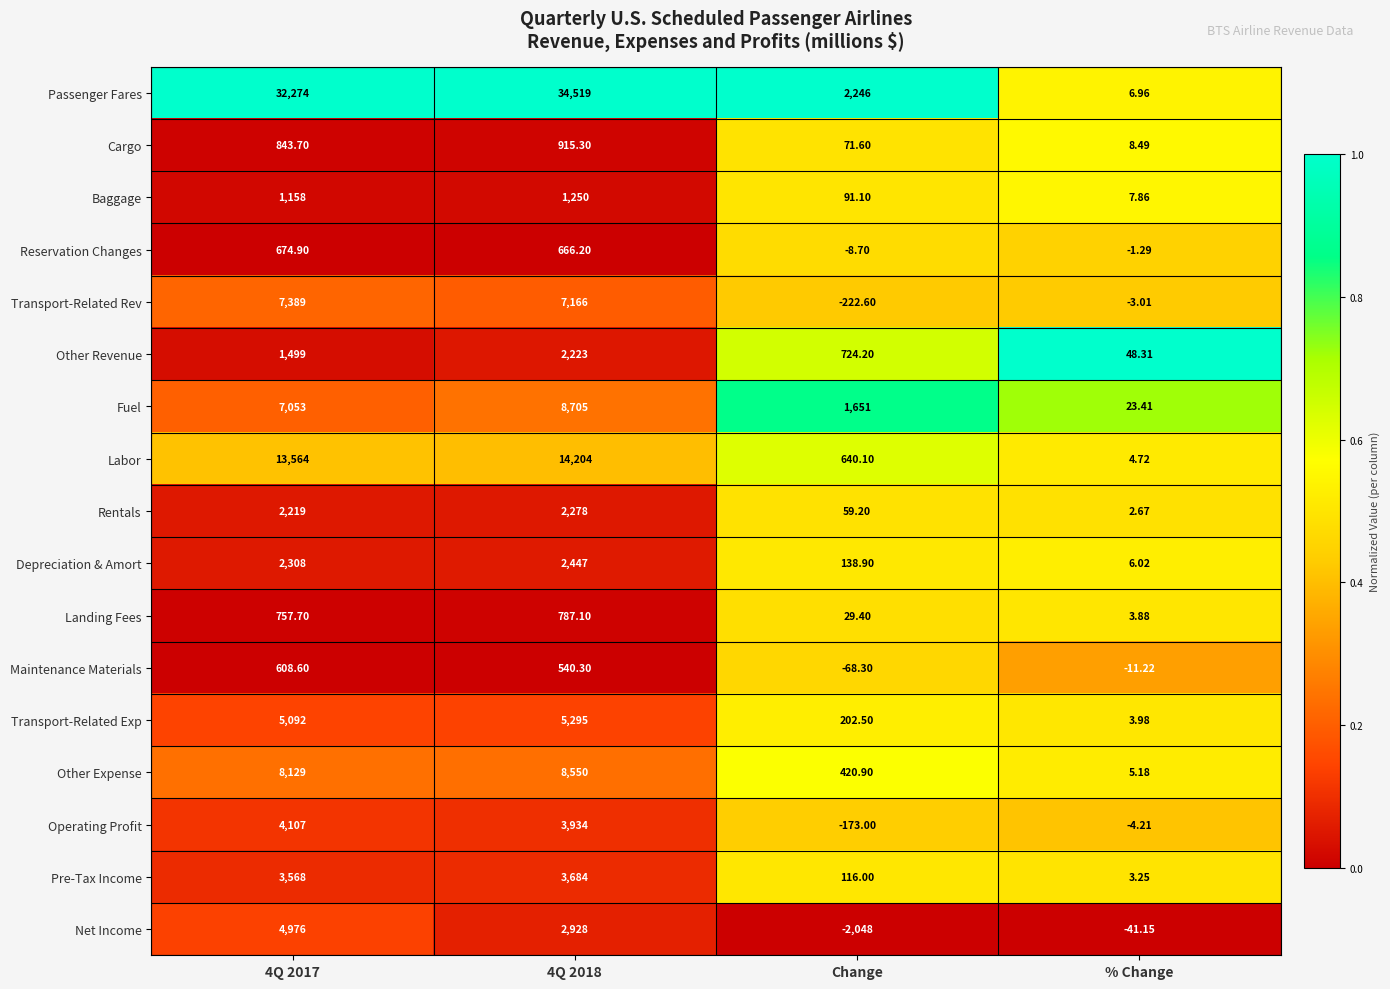

Which series has the largest range (max minus min)?

Passenger Fares